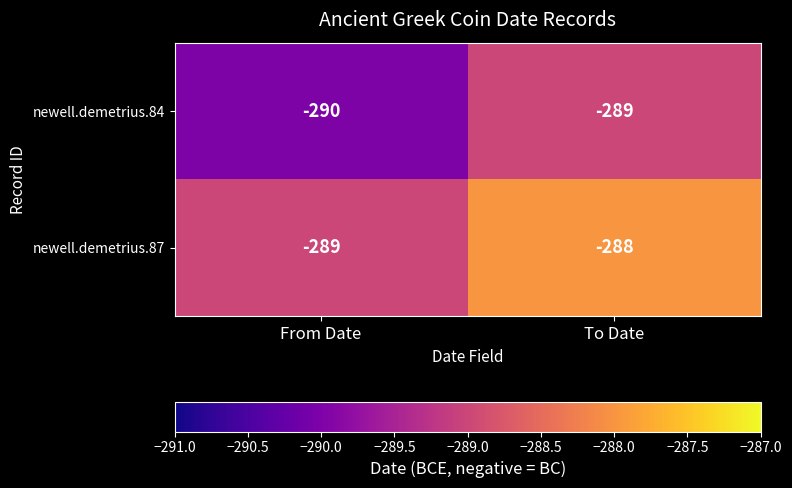

What is the sum of the newell.demetrius.84 values at To Date and From Date?

-579